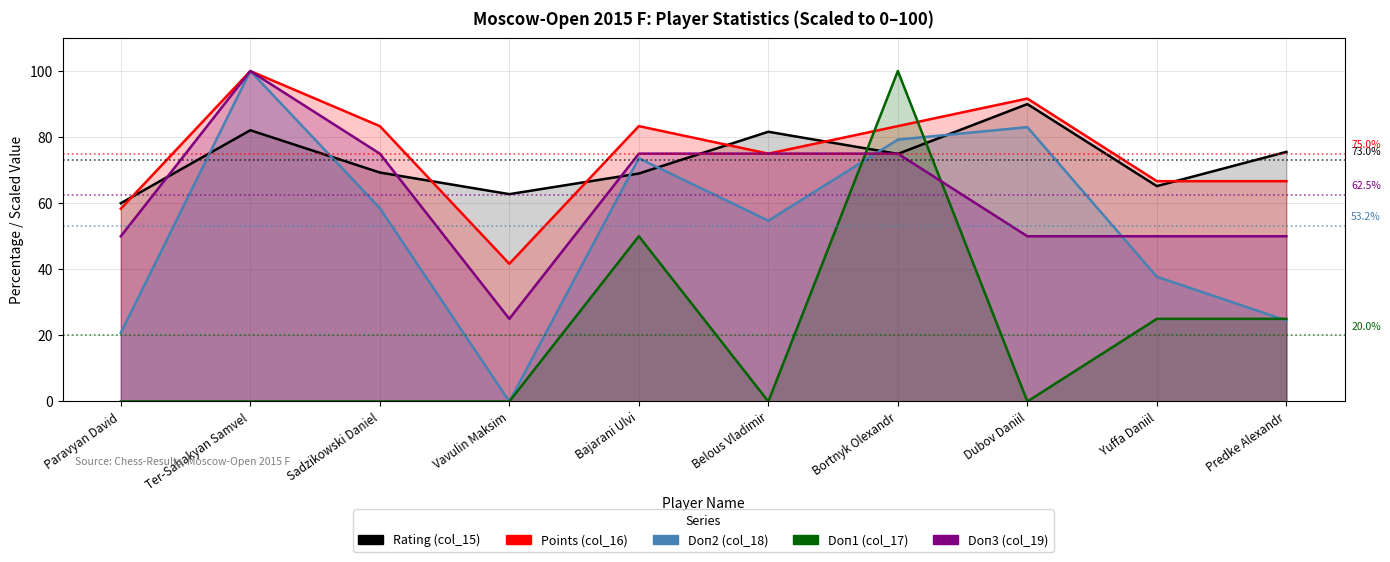

Reading right to left, list all the values displayed in this chart.

Points (col_16): Predke Alexandr=66.7	Yuffa Daniil=66.7	Dubov Daniil=91.7	Bortnyk Olexandr=83.3	Belous Vladimir=75.0	Bajarani Ulvi=83.3	Vavulin Maksim=41.7	Sadzikowski Daniel=83.3	Ter-Sahakyan Samvel=100.0	Paravyan David=58.3
Doп1 (col_17): Predke Alexandr=25.0	Yuffa Daniil=25.0	Dubov Daniil=0.0	Bortnyk Olexandr=100.0	Belous Vladimir=0.0	Bajarani Ulvi=50.0	Vavulin Maksim=0.0	Sadzikowski Daniel=0.0	Ter-Sahakyan Samvel=0.0	Paravyan David=0.0
Doп2 (col_18): Predke Alexandr=24.5	Yuffa Daniil=37.7	Dubov Daniil=83.0	Bortnyk Olexandr=79.2	Belous Vladimir=54.7	Bajarani Ulvi=73.6	Vavulin Maksim=0.0	Sadzikowski Daniel=58.5	Ter-Sahakyan Samvel=100.0	Paravyan David=20.8
Rating (col_15): Predke Alexandr=75.5	Yuffa Daniil=65.2	Dubov Daniil=90.0	Bortnyk Olexandr=74.9	Belous Vladimir=81.6	Bajarani Ulvi=69.0	Vavulin Maksim=62.7	Sadzikowski Daniel=69.3	Ter-Sahakyan Samvel=82.1	Paravyan David=60.0
Doп3 (col_19): Predke Alexandr=50.0	Yuffa Daniil=50.0	Dubov Daniil=50.0	Bortnyk Olexandr=75.0	Belous Vladimir=75.0	Bajarani Ulvi=75.0	Vavulin Maksim=25.0	Sadzikowski Daniel=75.0	Ter-Sahakyan Samvel=100.0	Paravyan David=50.0